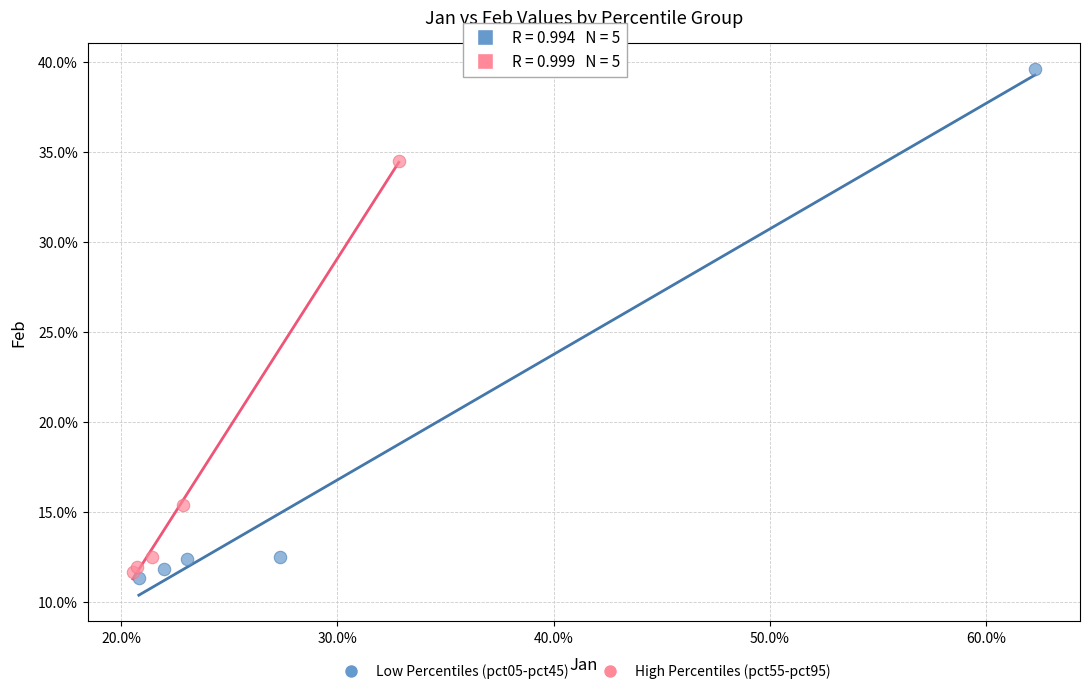

Which series has the largest Y range (max minus min)?

Low Percentiles (pct05-pct45)